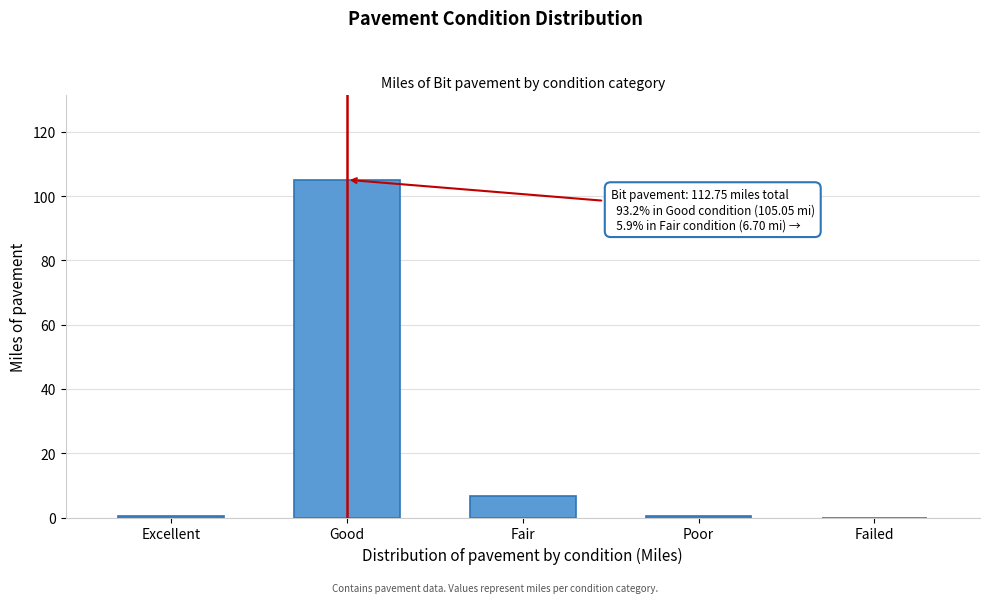

Which has a higher value, Fair or Failed?

Fair